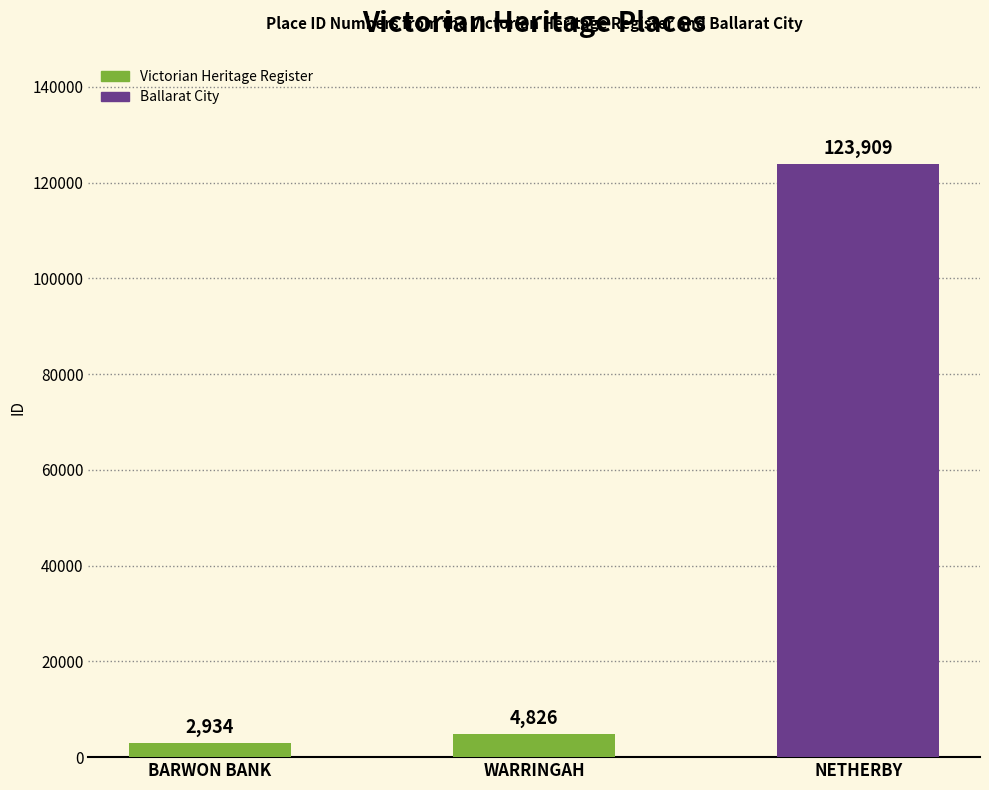

What is the sum of all values?

131669